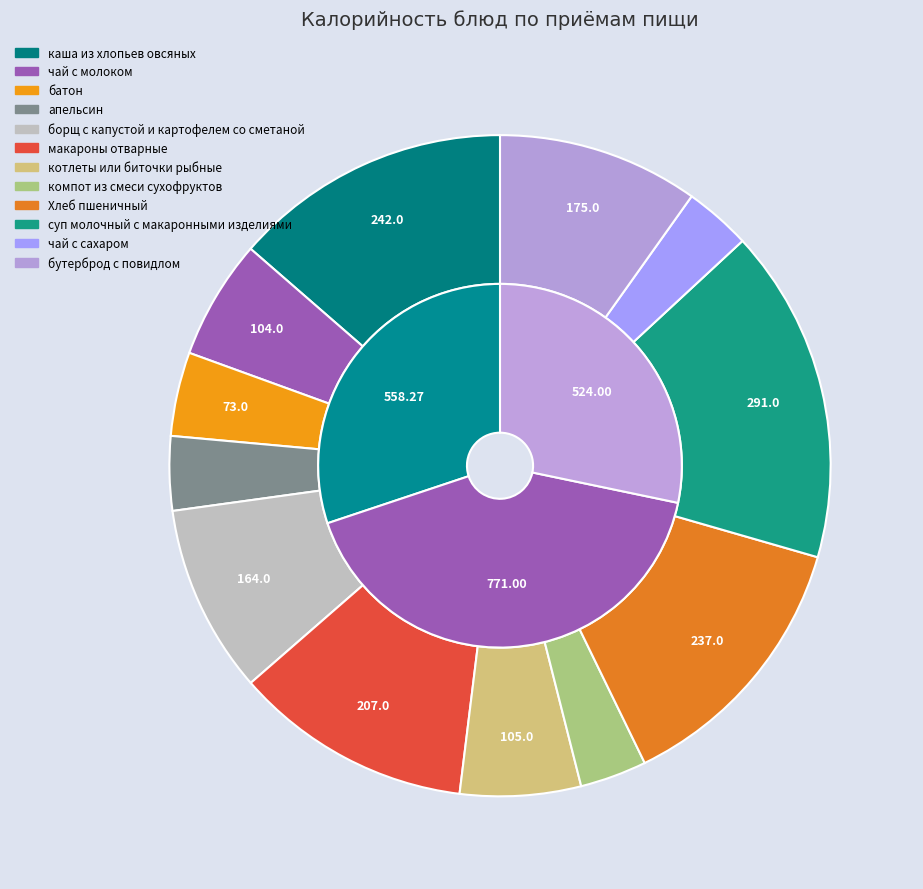

True or false: борщ с капустой и картофелем со сметаной accounts for 9% of the total.

True